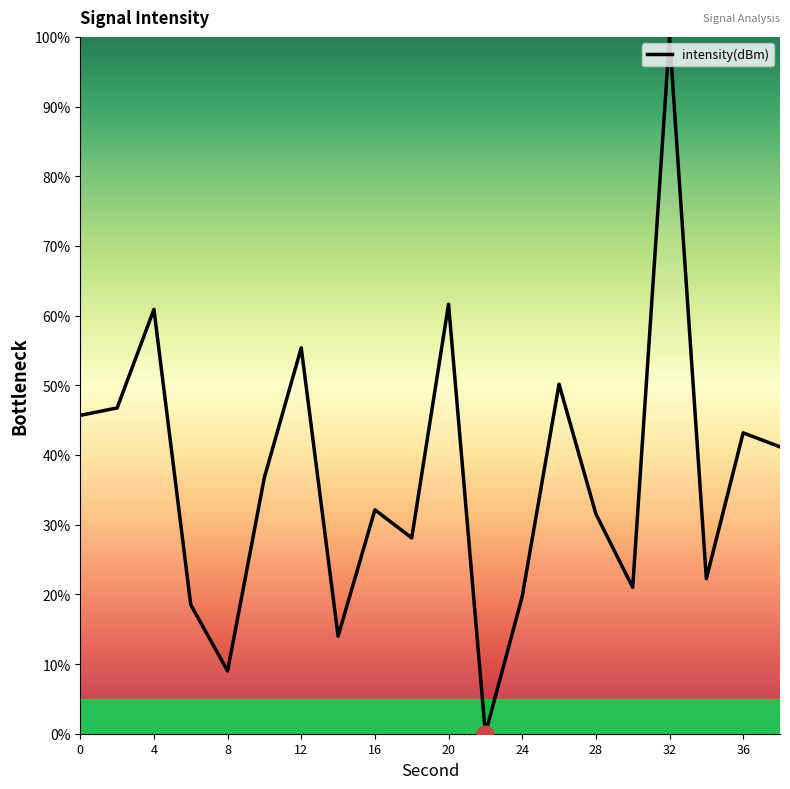

How many lines are shown in the chart?

1